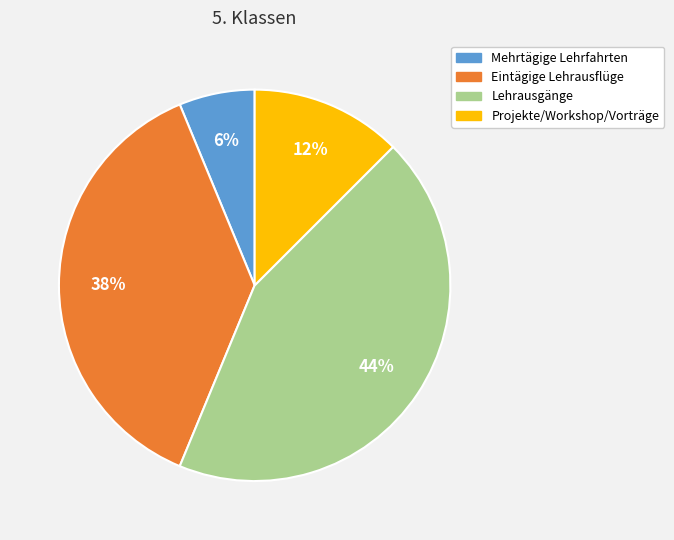

To the nearest percent, what is the combined percentage of Projekte/Workshop/Vorträge and Lehrausgänge?

56%